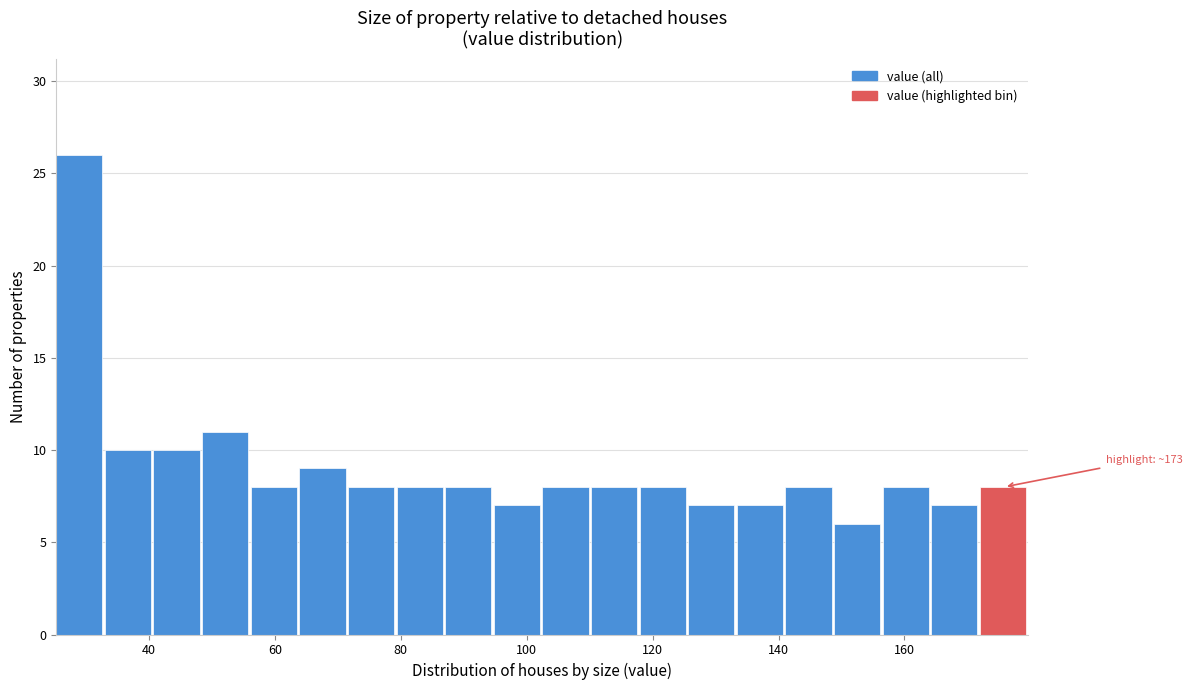

Around what value on the x-axis is the tallest bar? Give the approximate position of its centre, as read against the axis.

28